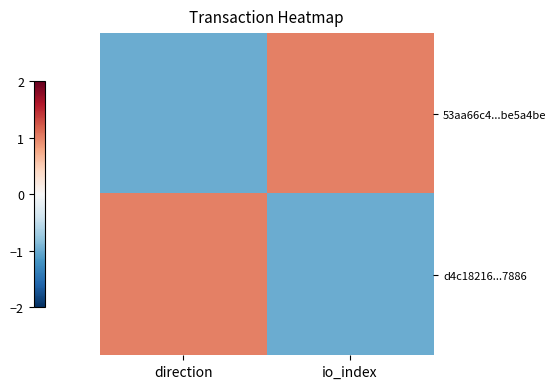

Which series has the largest range (max minus min)?

53aa66c4...be5a4be